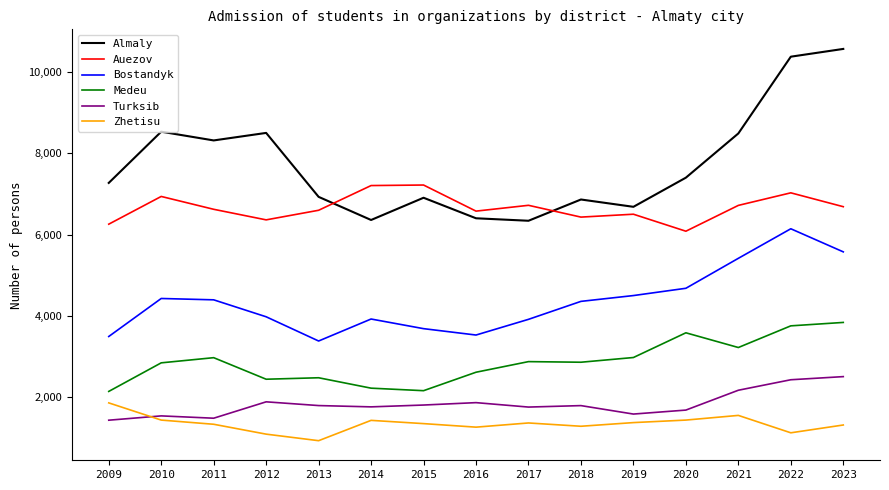

How many lines are shown in the chart?

6